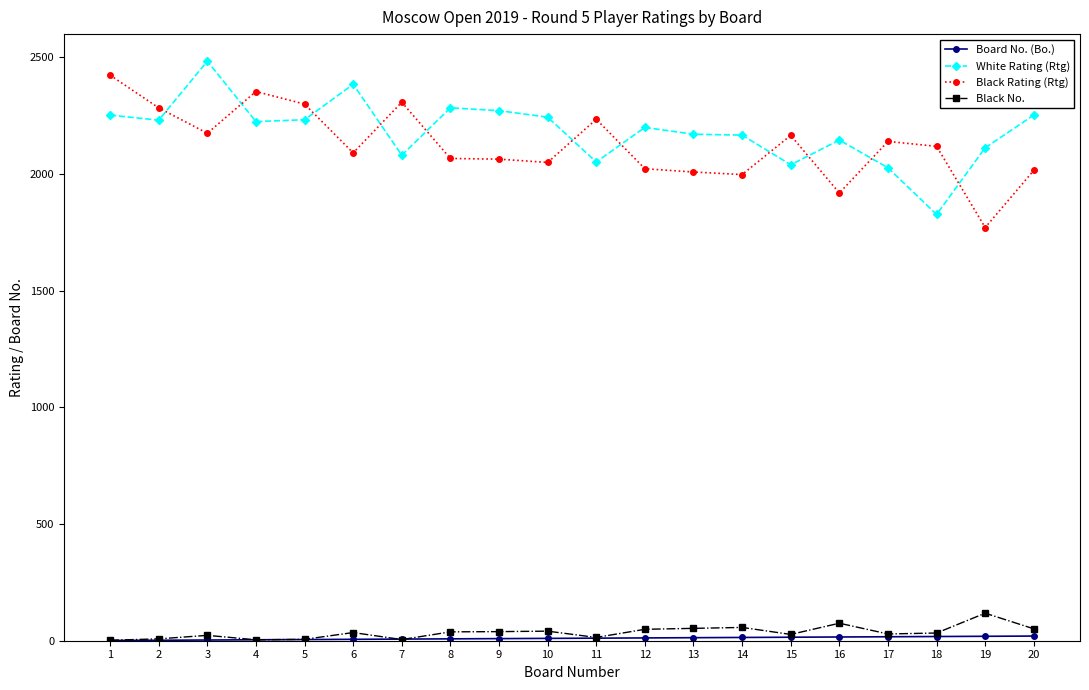

Does the chart display data point markers on the line(s)?

Yes